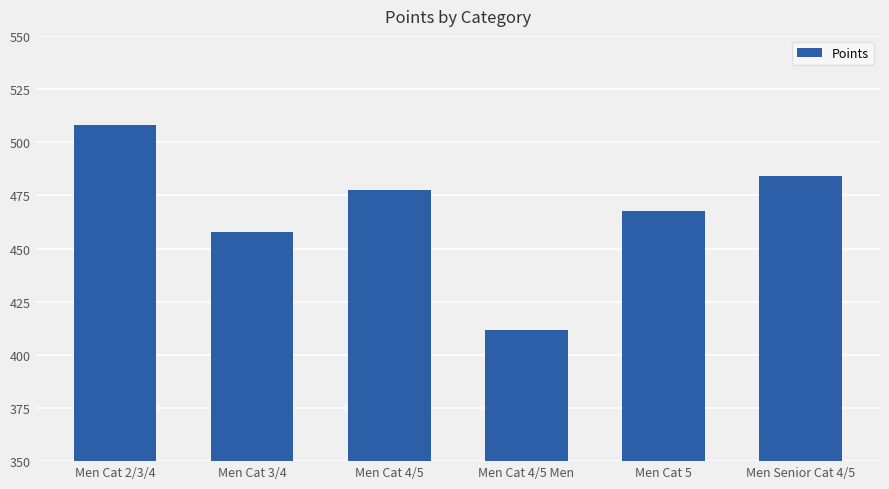

Rank the categories by value from lowest to highest.

Men Cat 4/5 Men, Men Cat 3/4, Men Cat 5, Men Cat 4/5, Men Senior Cat 4/5, Men Cat 2/3/4